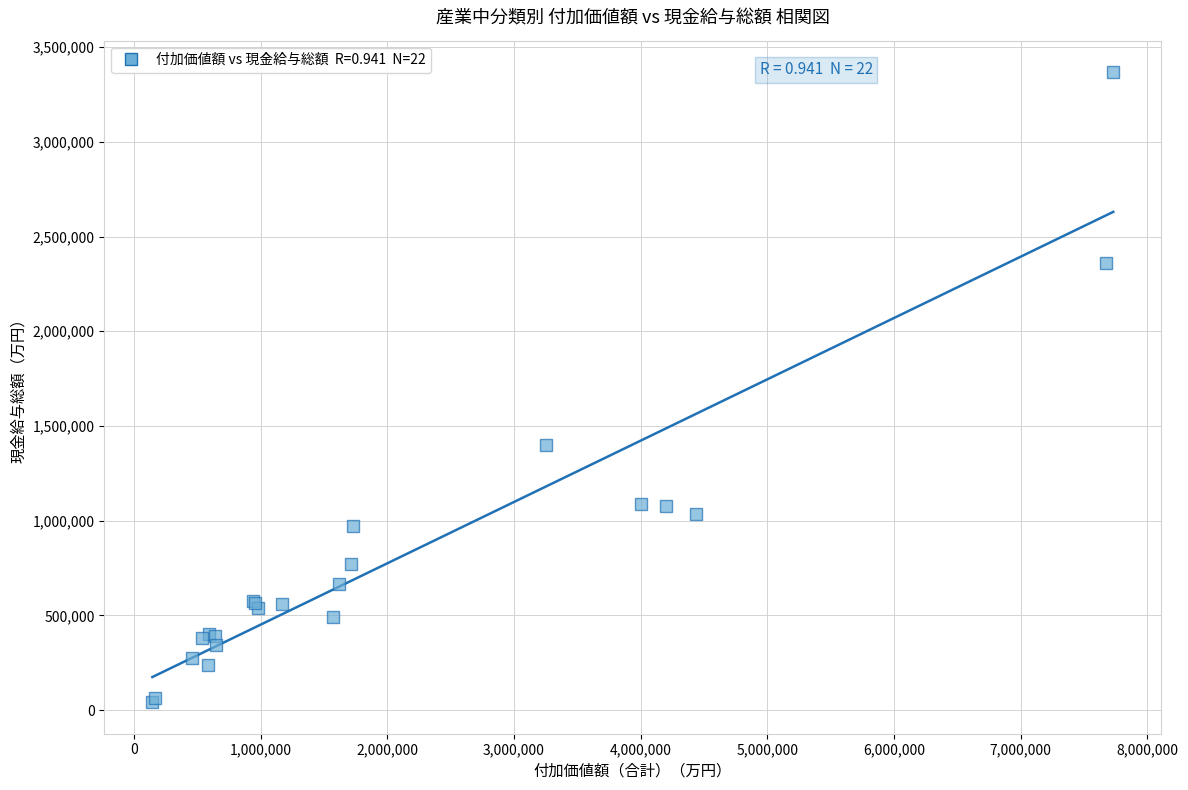

What Y value in the scatter plot is closest to 1704719?

1399015